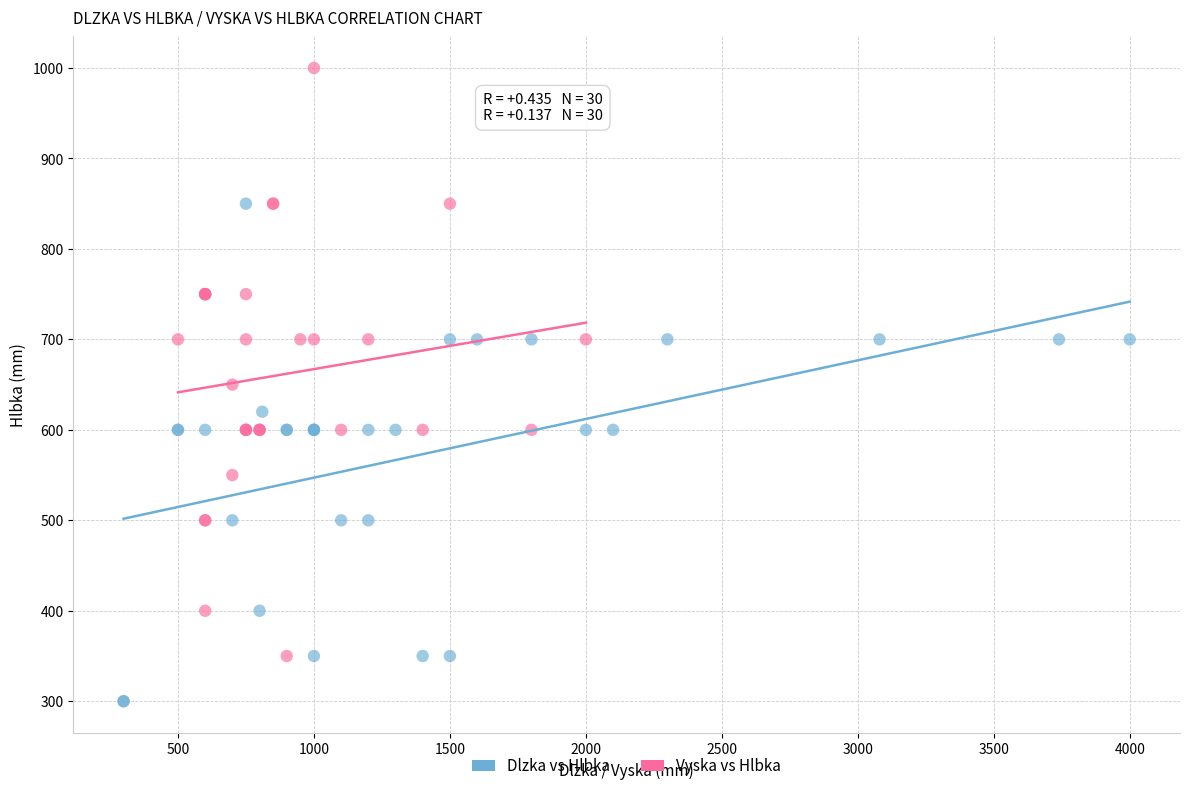

Which series has the largest Y range (max minus min)?

Vyska vs Hlbka